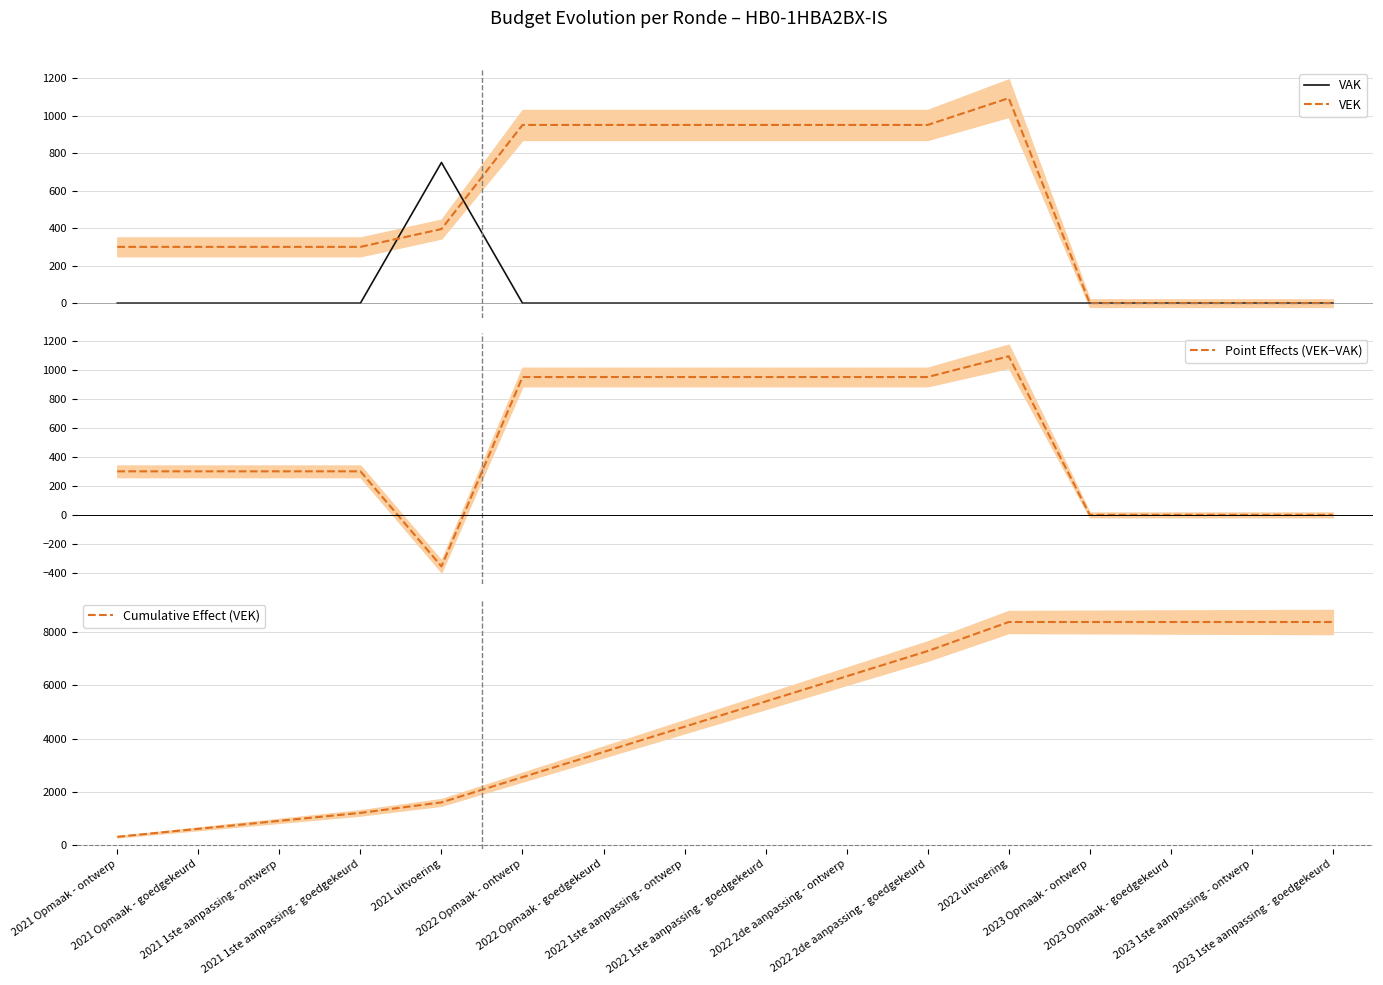

True or false: VAK has a value of -358 at 2023 Opmaak - goedgekeurd.

False